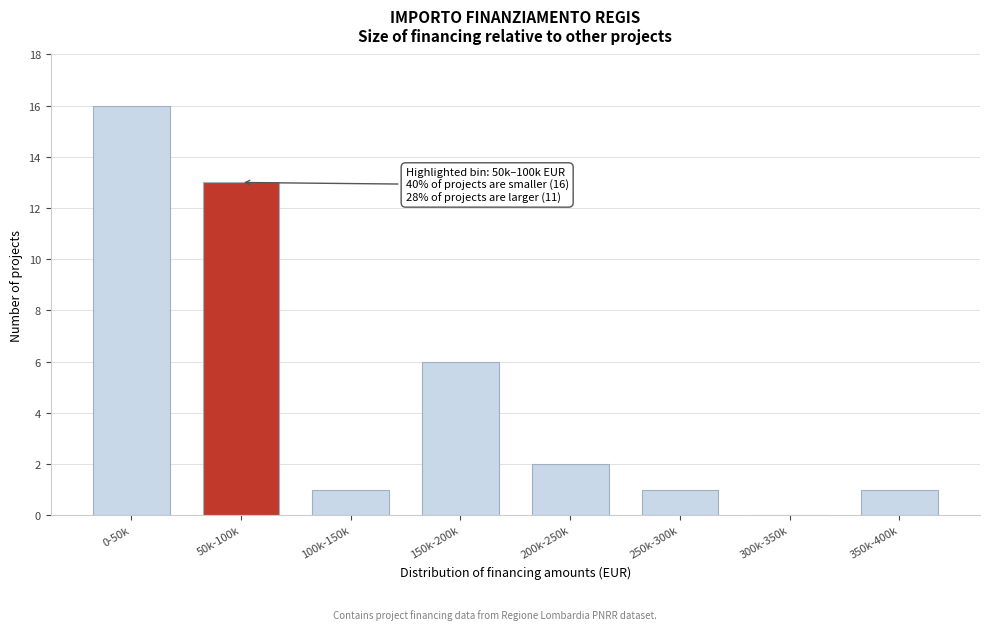

Reading left to right, what are all the values shown in this chart?

0-50k=16	50k-100k=13	100k-150k=1	150k-200k=6	200k-250k=2	250k-300k=1	300k-350k=0	350k-400k=1